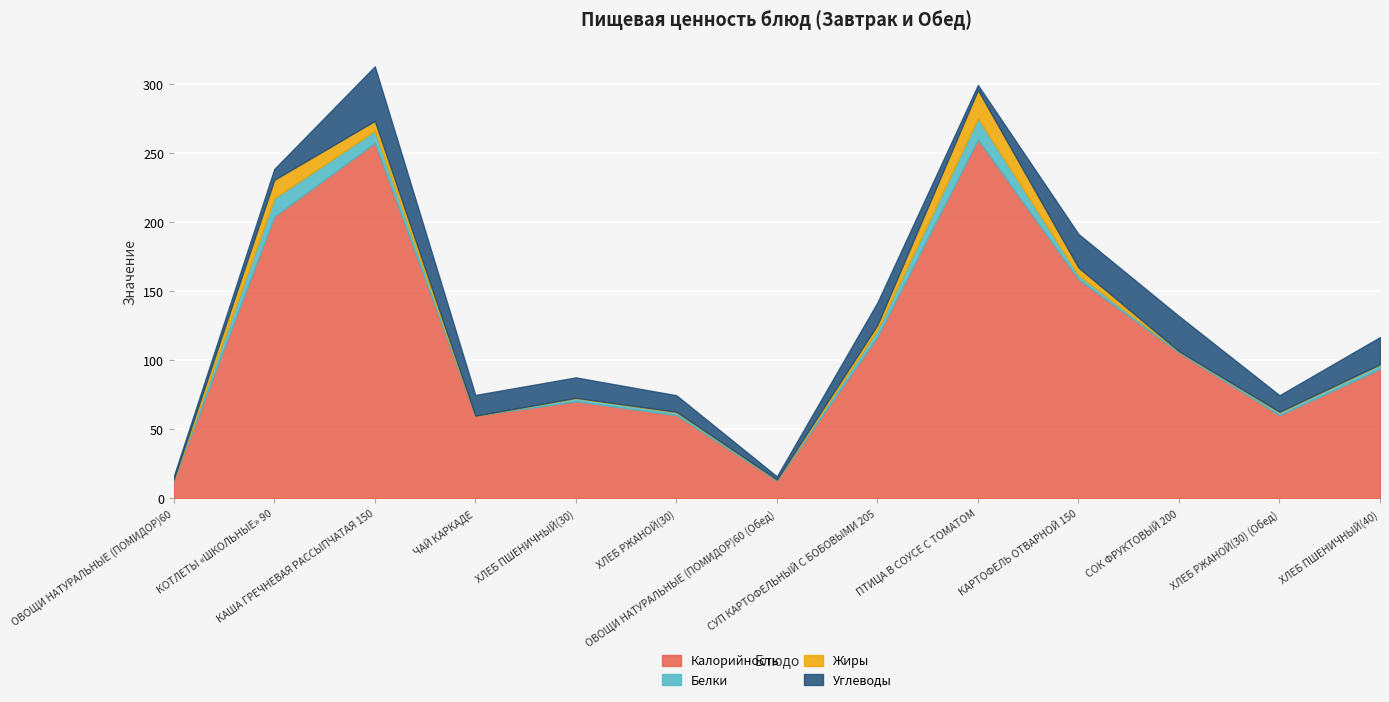

What is the label of the 4th point from the left?

ЧАЙ КАРКАДЕ